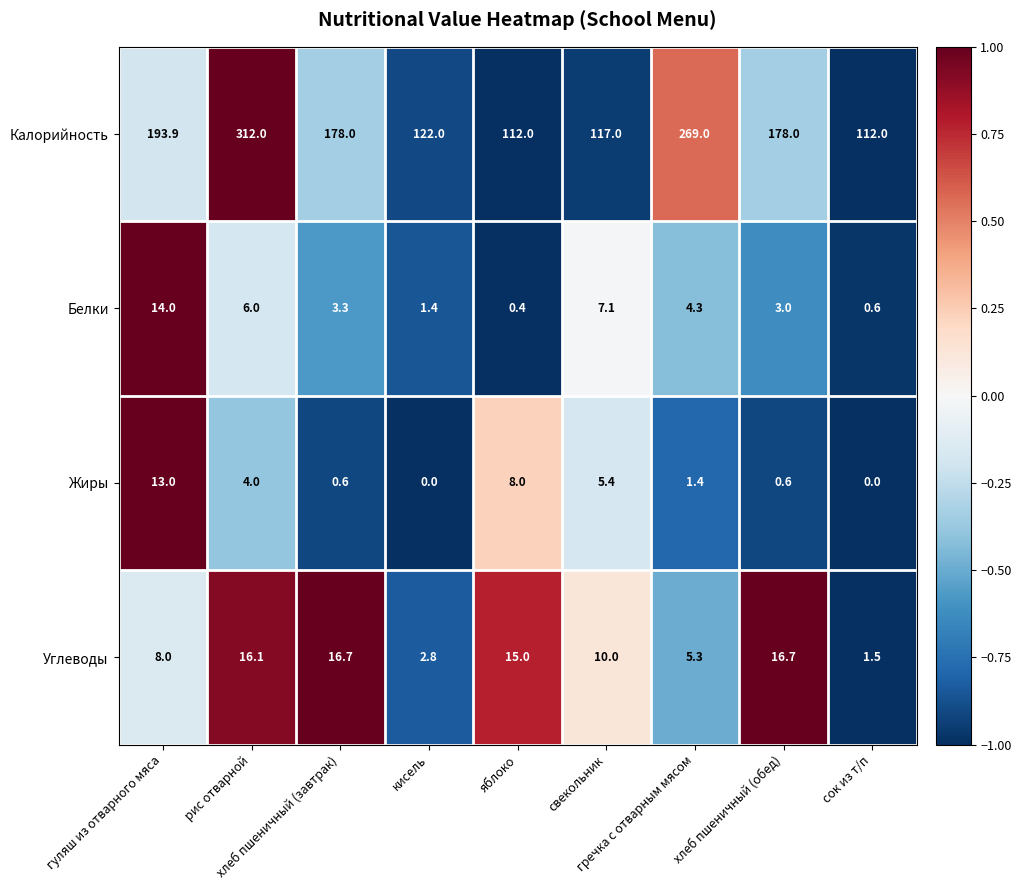

List the series in order of their peak value, highest first.

Калорийность, Углеводы, Белки, Жиры